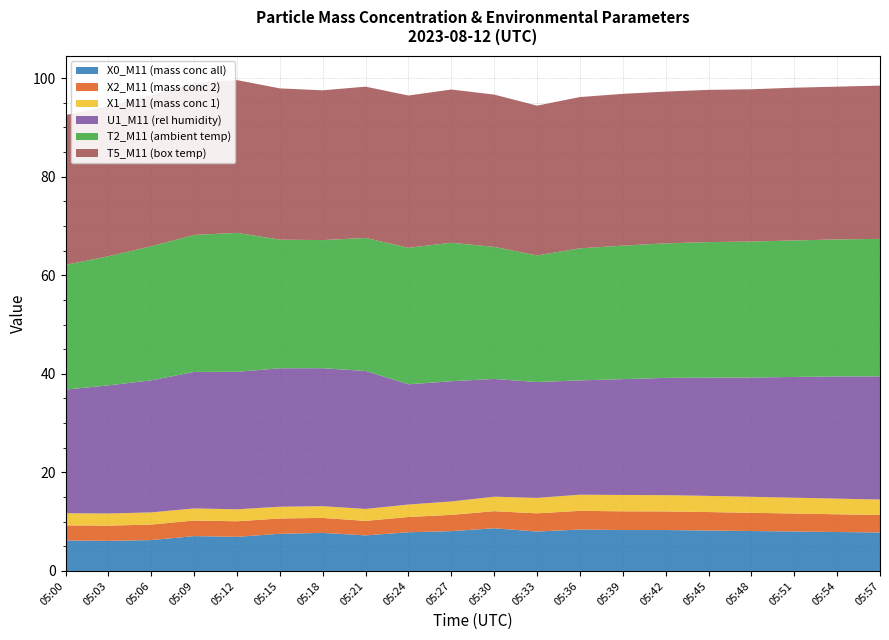

Reading left to right, extract all data points from this chart.

X0_M11 (mass conc all): 6.2	6.1	6.3	7.1	6.9	7.5	7.7	7.2	7.8	8.1	8.7	8.0	8.4	8.3	8.3	8.2	8.1	8.0	7.9	7.8
X2_M11 (mass conc 2): 3.1	3.1	3.1	3.2	3.2	3.1	3.0	2.9	3.1	3.3	3.5	3.7	3.8	3.8	3.8	3.8	3.7	3.6	3.6	3.5
X1_M11 (mass conc 1): 2.5	2.5	2.5	2.5	2.4	2.4	2.4	2.4	2.5	2.7	2.9	3.1	3.3	3.3	3.3	3.3	3.2	3.2	3.2	3.1
U1_M11 (rel humidity): 25.1	26.0	26.8	27.7	27.9	28.1	28.0	28.0	24.4	24.4	23.9	23.5	23.2	23.5	23.8	24.0	24.2	24.5	24.8	25.0
T2_M11 (ambient temp): 25.3	26.2	27.2	27.8	28.2	26.1	26.0	27.0	27.7	28.1	26.8	25.7	26.8	27.1	27.3	27.5	27.6	27.7	27.8	27.9
T5_M11 (box temp): 30.4	30.5	30.7	30.9	31.0	30.7	30.4	30.7	30.9	31.1	30.9	30.4	30.7	30.8	30.8	30.9	30.9	31.0	31.0	31.1